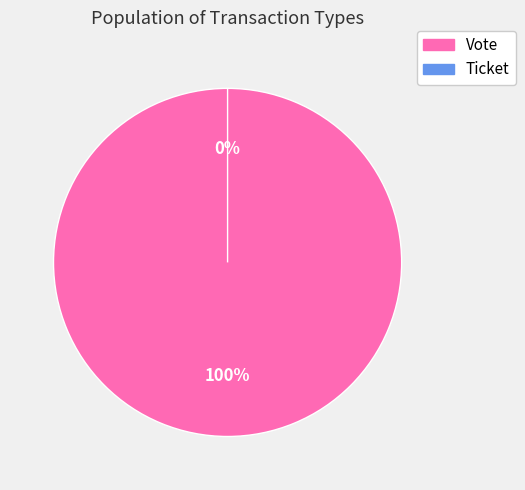

Which slice represents more than half of the pie?

Vote